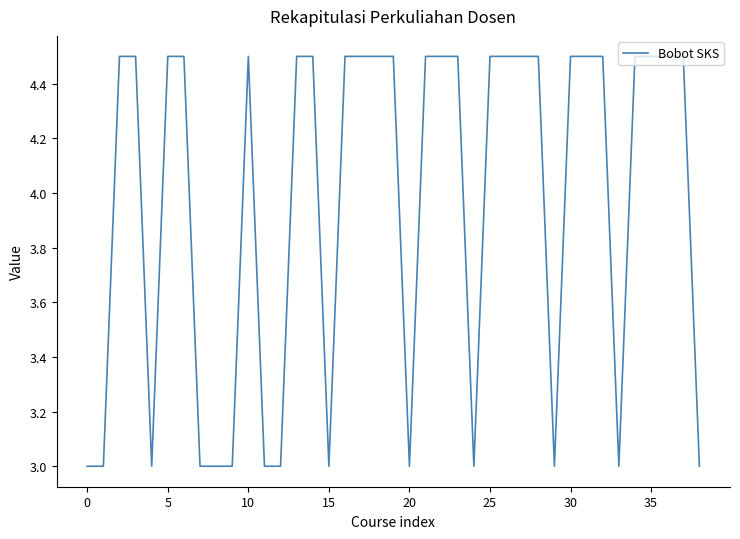

What is the smallest value displayed?

3.0